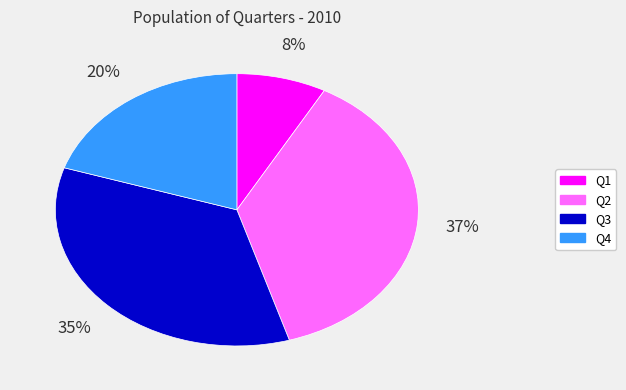

Does any single category account for the majority?

No